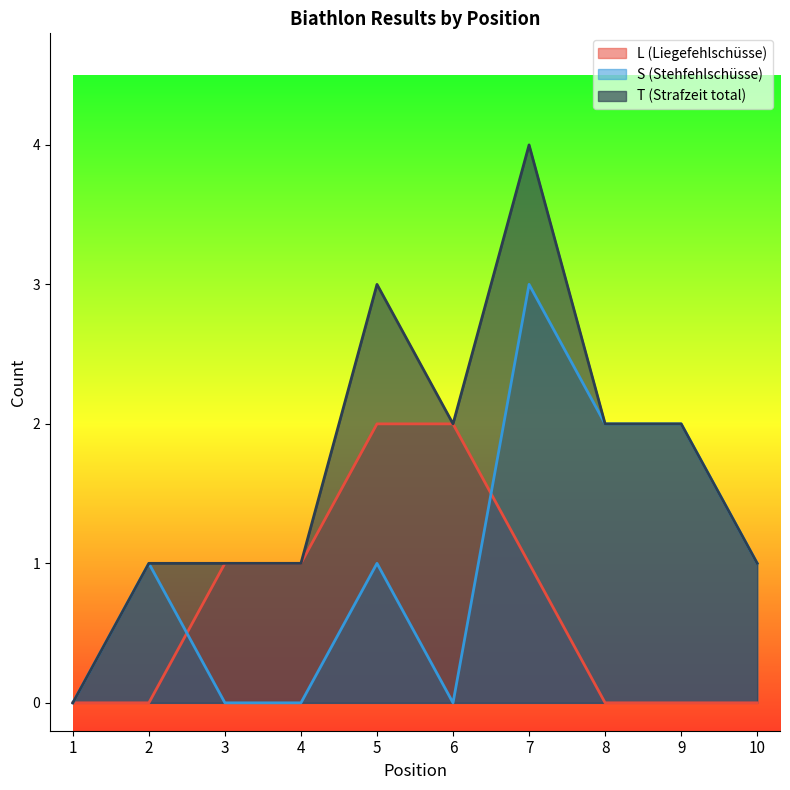

True or false: S and L cross at least once.

True